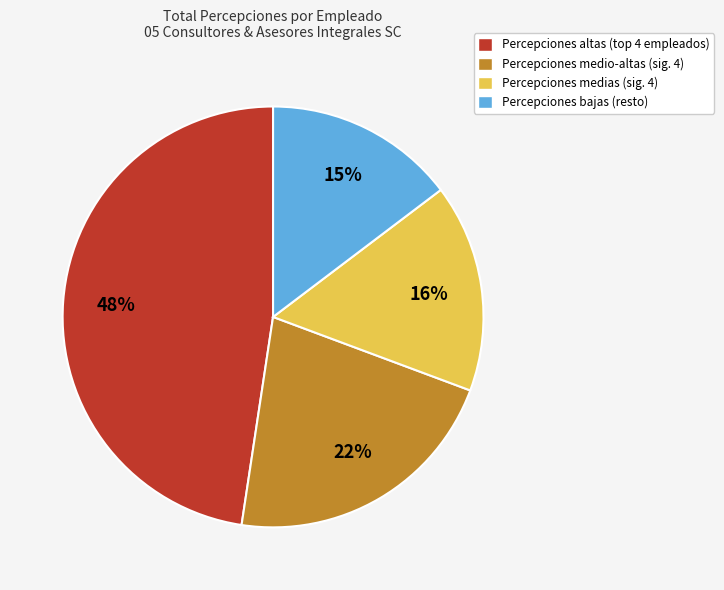

To the nearest percent, what is the average slice percentage?

25%